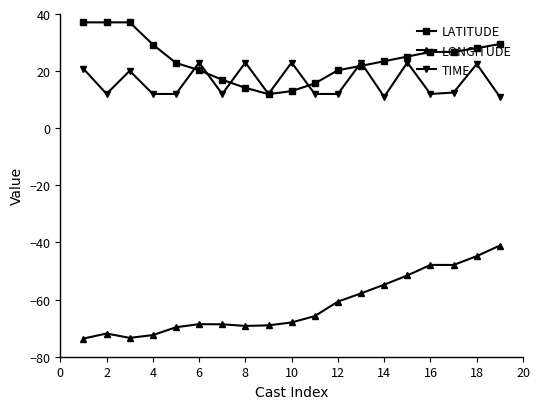

What is the average value of the TIME series?

16.3